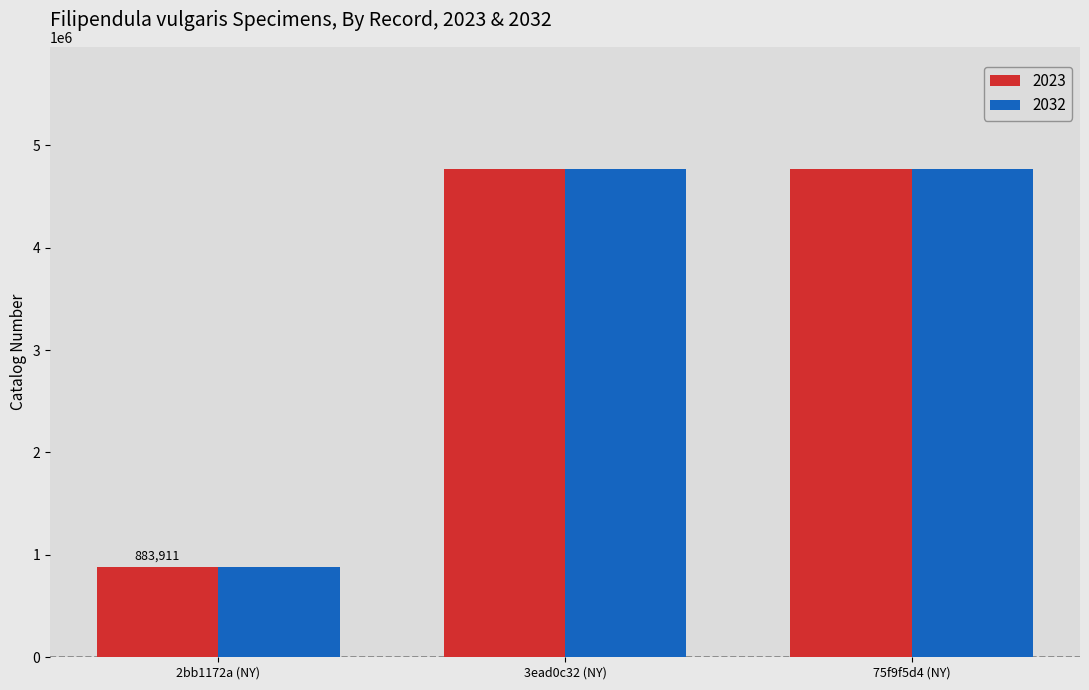

What is the difference between the maximum and second lowest values in the 2032 series?

1